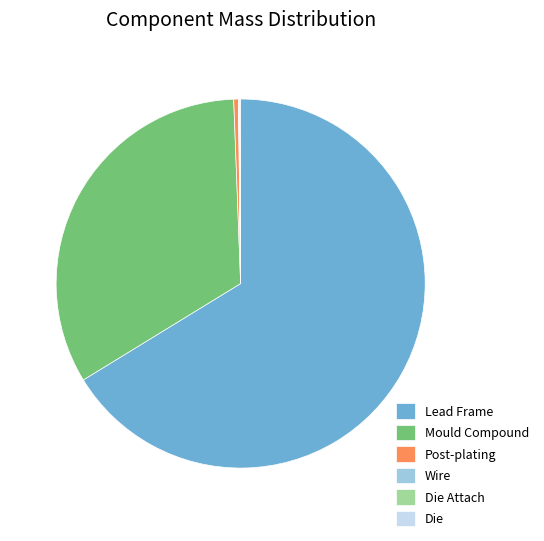

What is the majority slice?

Lead Frame